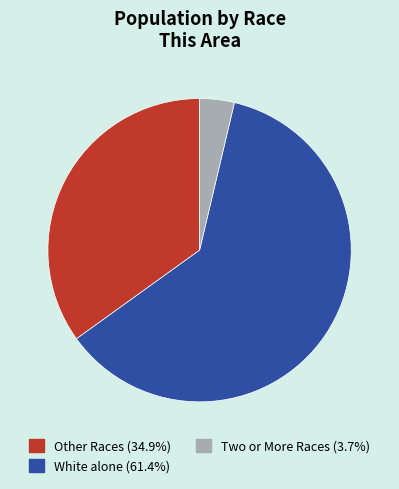

Is there any slice that represents more than half of the pie?

Yes